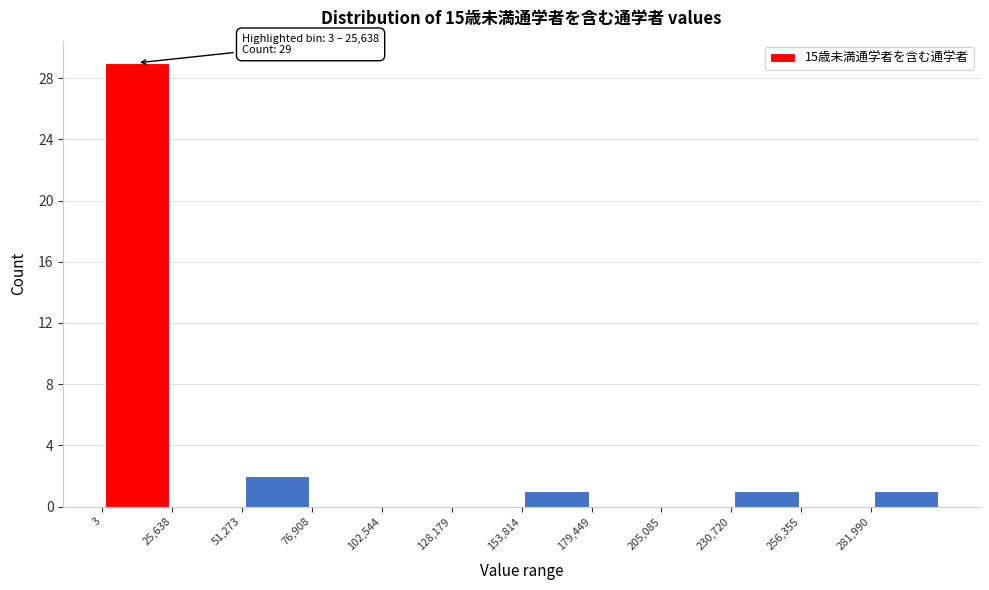

Over which range of the x-axis is the bar tallest?

0 to 25000